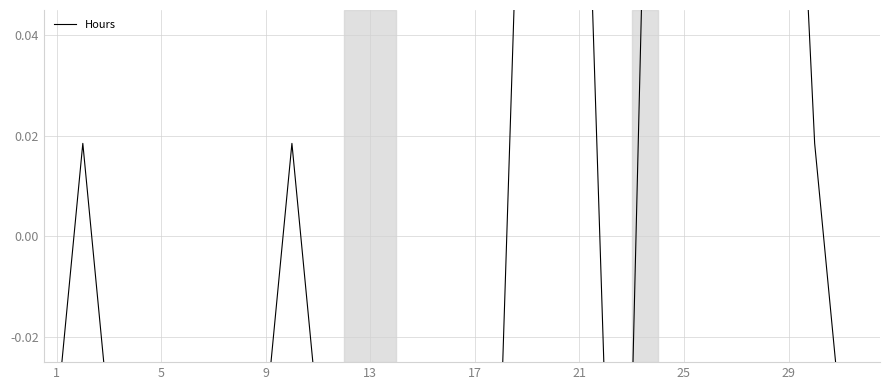

How many series are shown in this chart?

1